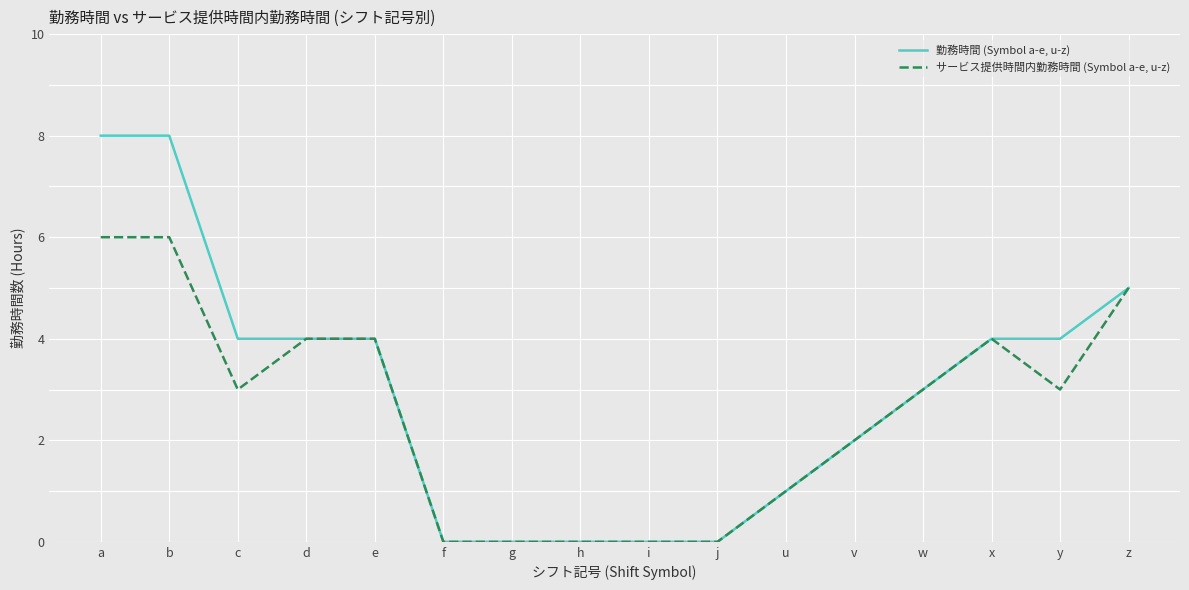

Reading left to right, transcribe all the data shown in this chart.

勤務時間 (Symbol a-e, u-z): a=8	b=8	c=4	d=4	e=4	f=0	g=0	h=0	i=0	j=0	u=1	v=2	w=3	x=4	y=4	z=5
サービス提供時間内勤務時間 (Symbol a-e, u-z): a=6	b=6	c=3	d=4	e=4	f=0	g=0	h=0	i=0	j=0	u=1	v=2	w=3	x=4	y=3	z=5